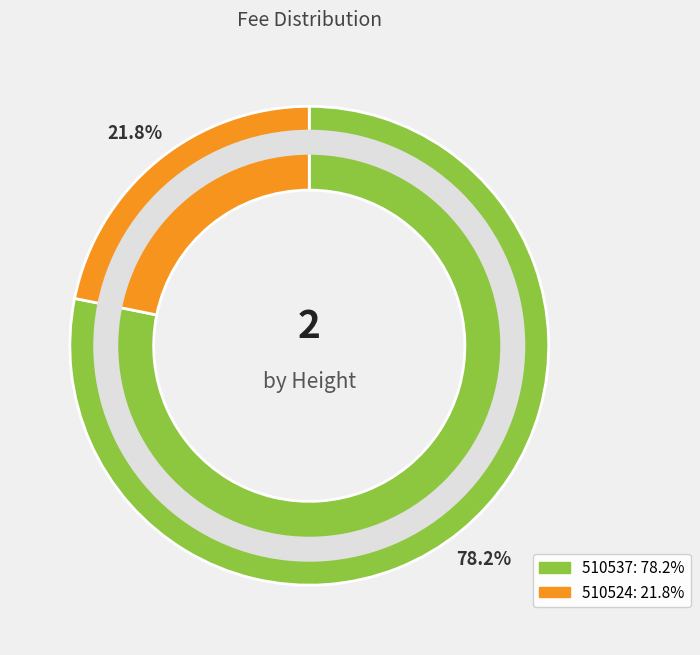

To the nearest percent, what portion does 510537 represent?

78%